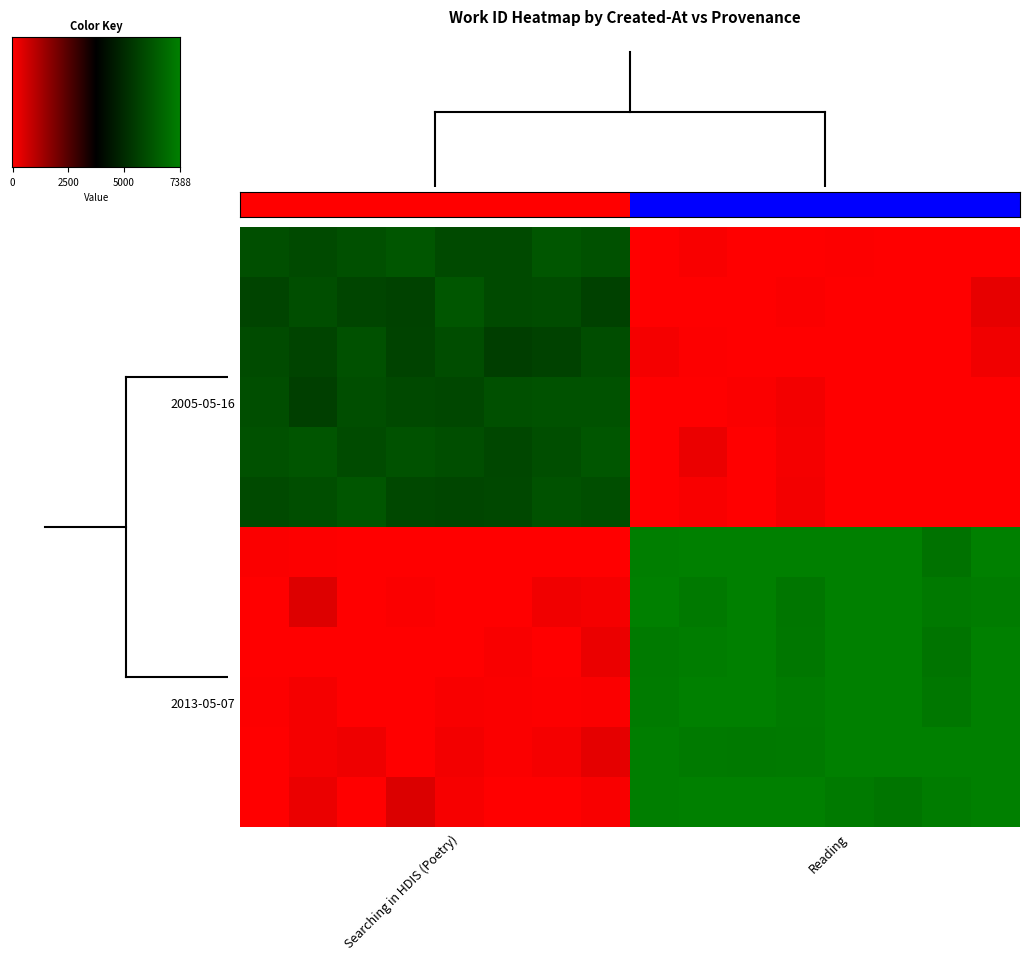

List the series in order of their peak value, highest first.

Reading, Searching in HDIS (Poetry)